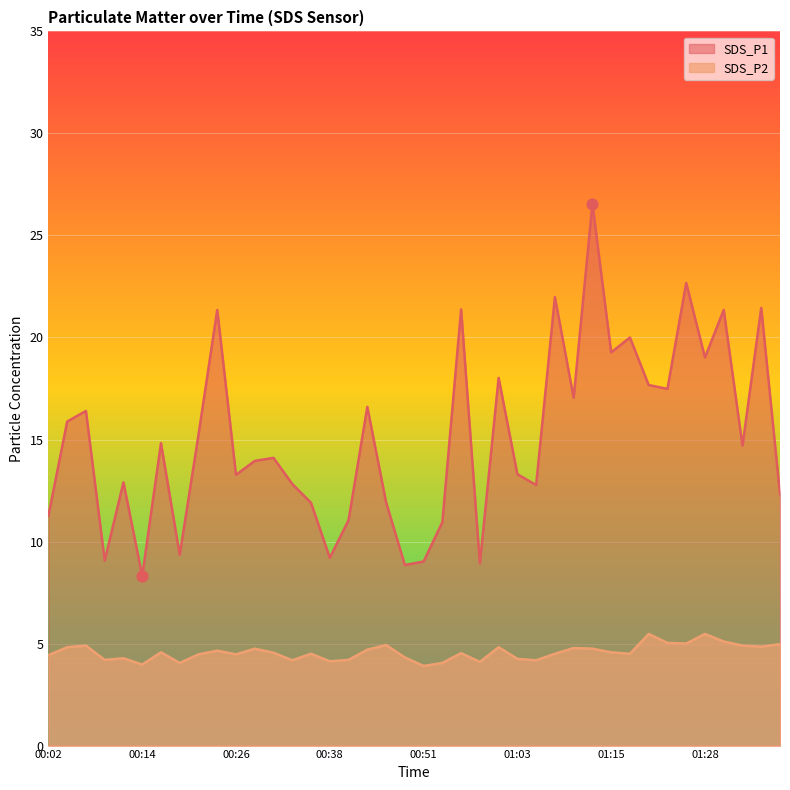

Which series contains the highest Y value?

SDS_P1